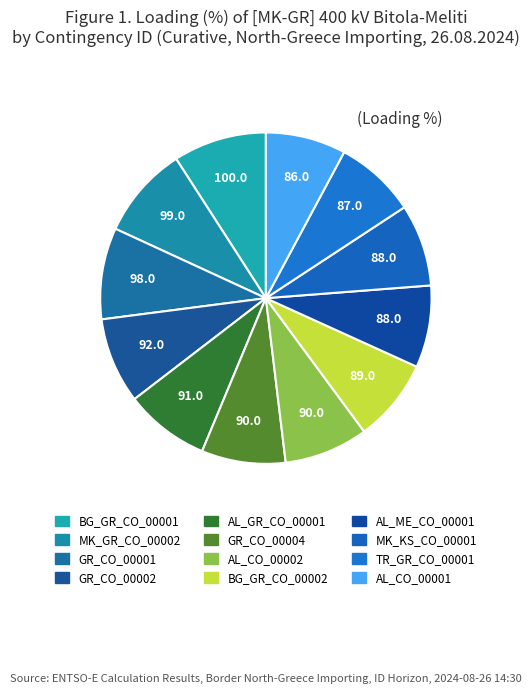

How many slices are in this pie chart?

12